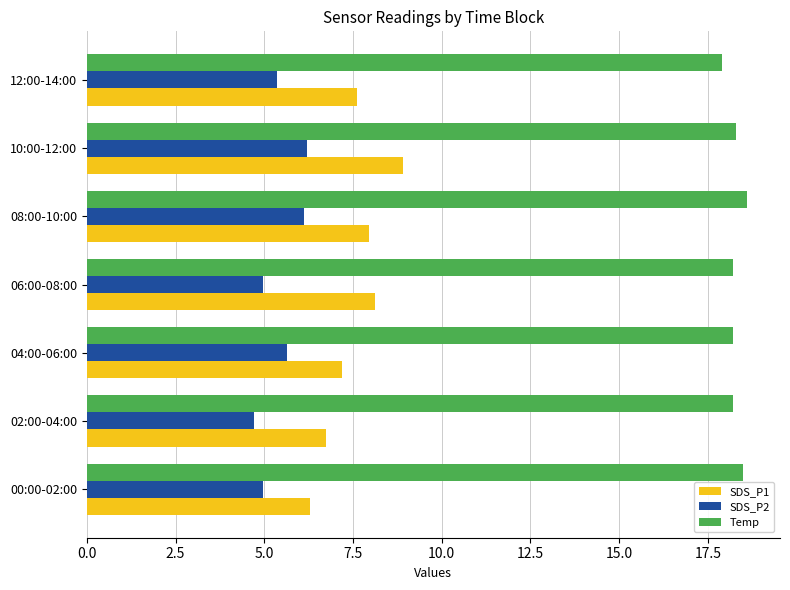

What is the average value of the SDS_P1 series?

7.5